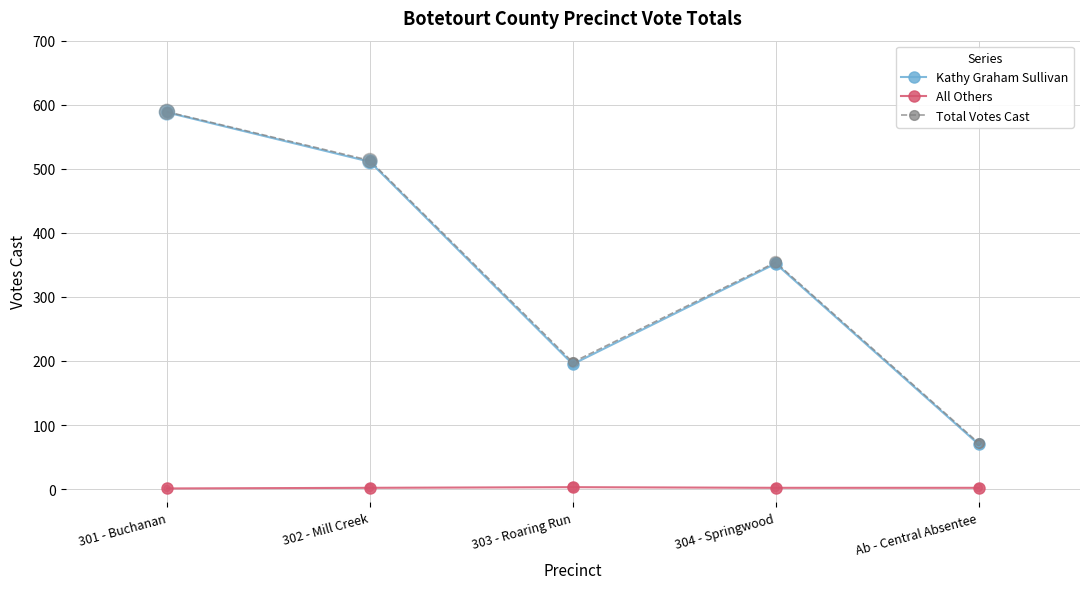

What are all the series names shown in the legend?

Kathy Graham Sullivan, All Others, Total Votes Cast